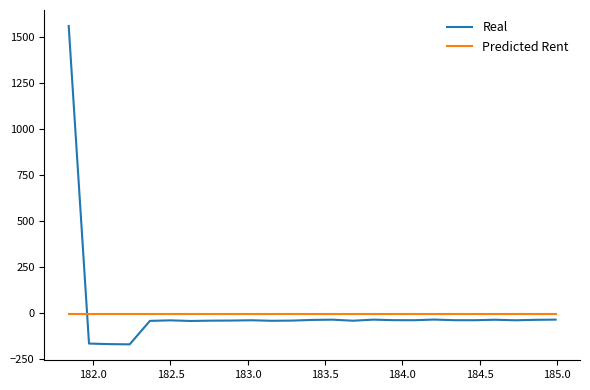

True or false: Predicted Rent and Real intersect in this chart.

True